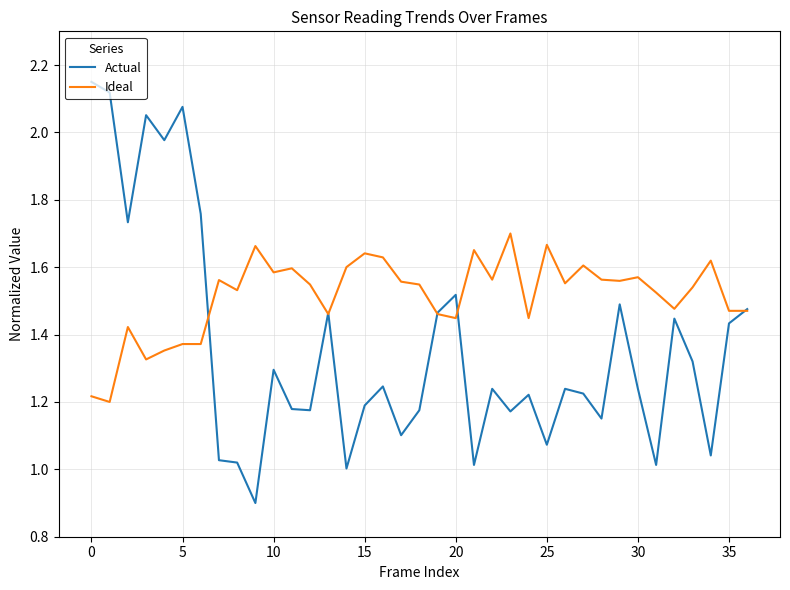

What is the minimum value shown in the chart?

0.9